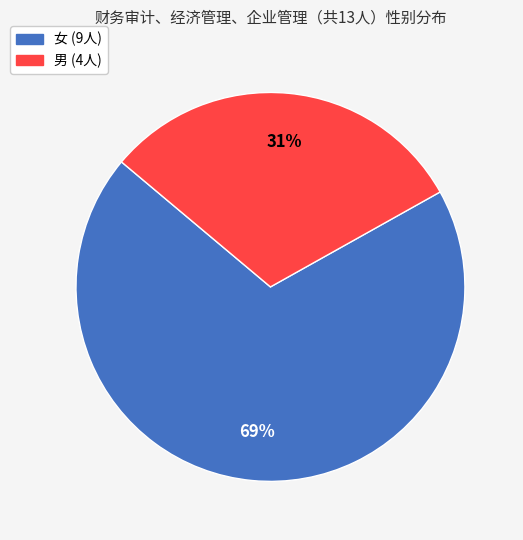

True or false: 女 accounts for 84% of the total.

False